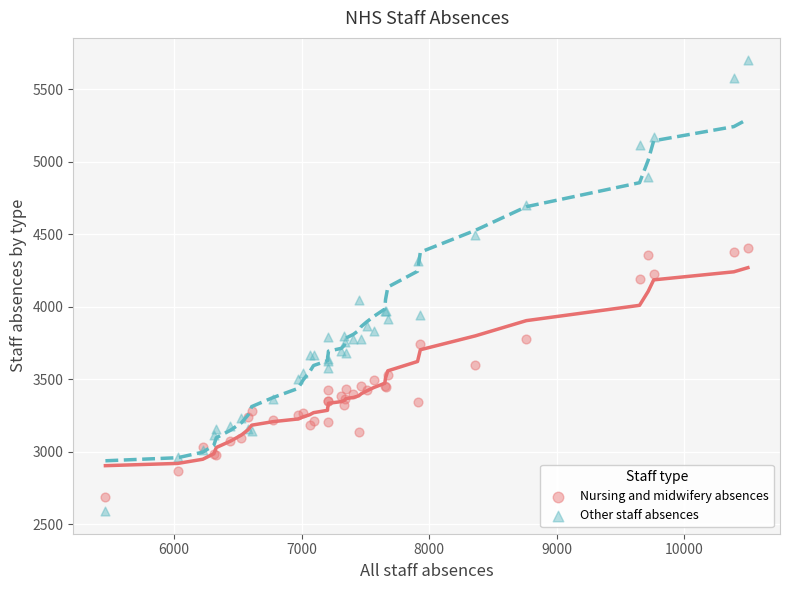

Which series reaches the maximum Y coordinate?

Other staff absences